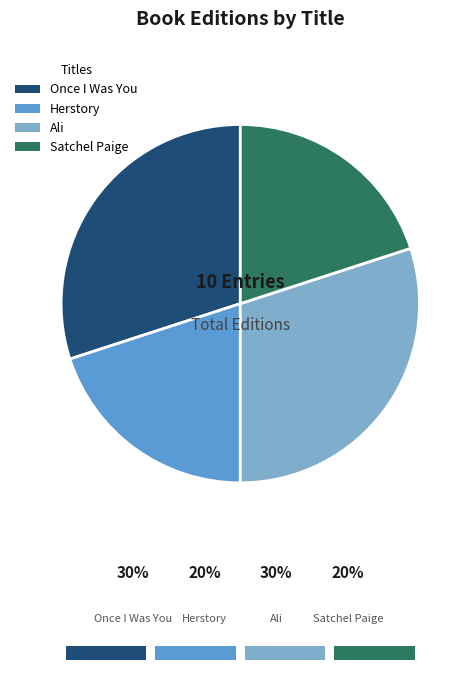

Is Once I Was You the majority of the pie?

No